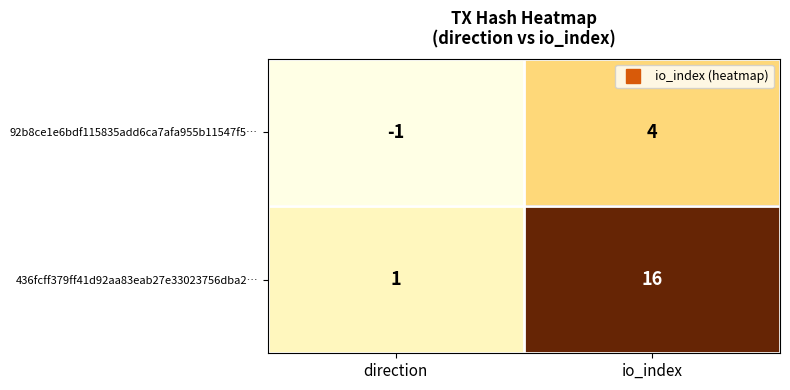

The value of 436fcff379ff41d92aa83eab27e33023756dba2… at io_index is 16. True or false?

True